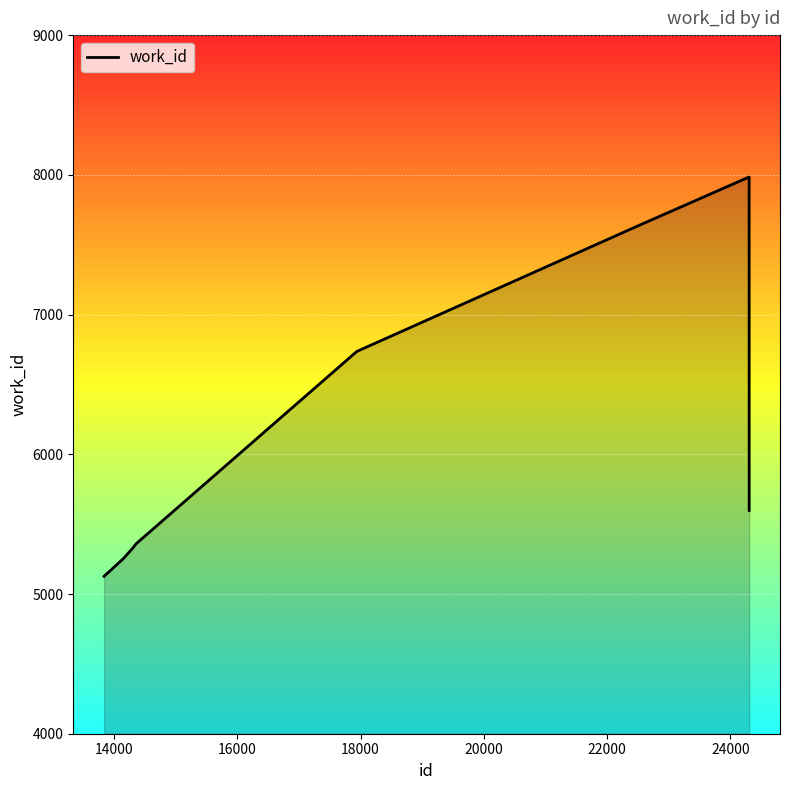

What is the smallest value displayed?

5127